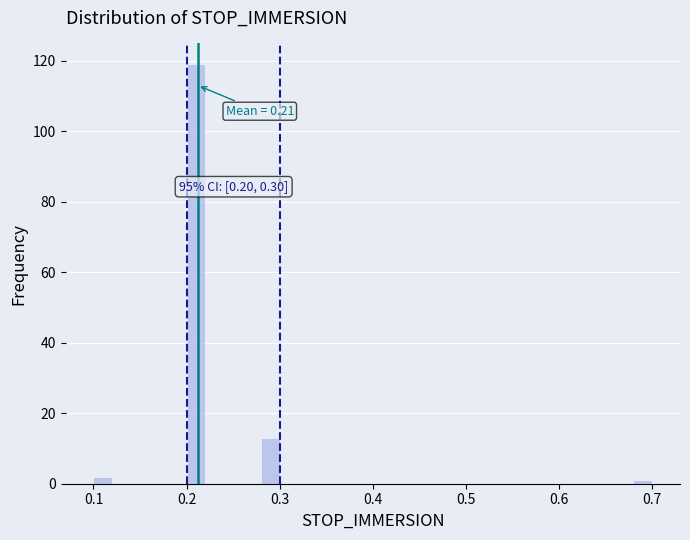

Around what value on the x-axis is the tallest bar? Give the approximate position of its centre, as read against the axis.

0.21